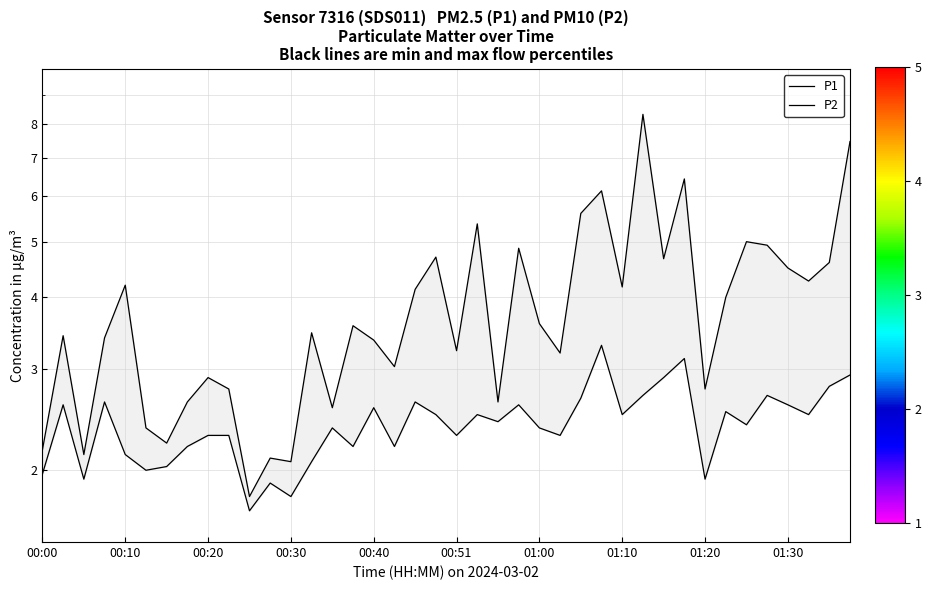

Rank the series at 00:51 from highest to lowest value.

P1, P2